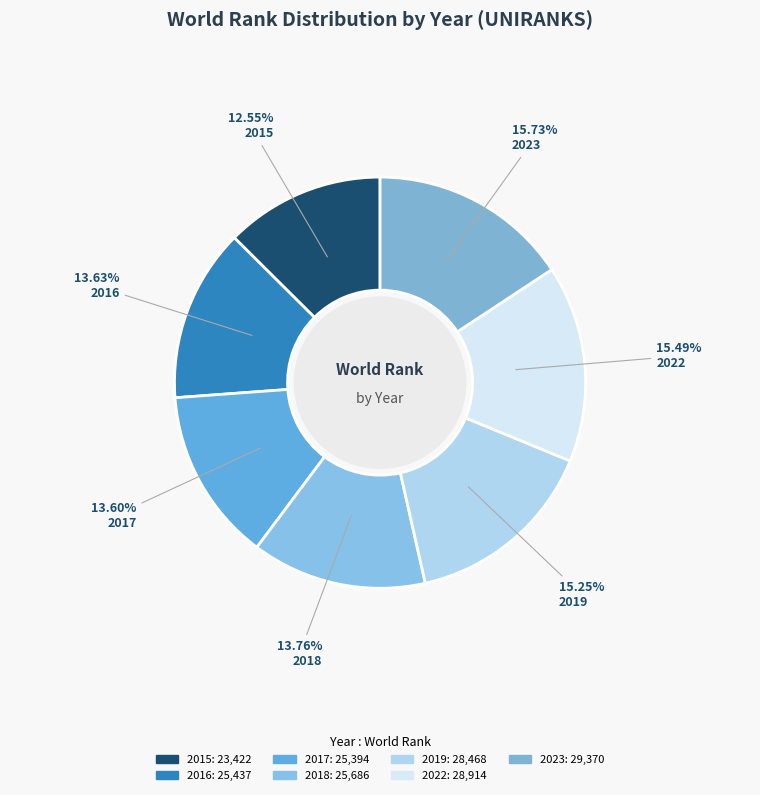

To the nearest percent, what is the difference between the 2023 and 2016 slice percentages?

2%